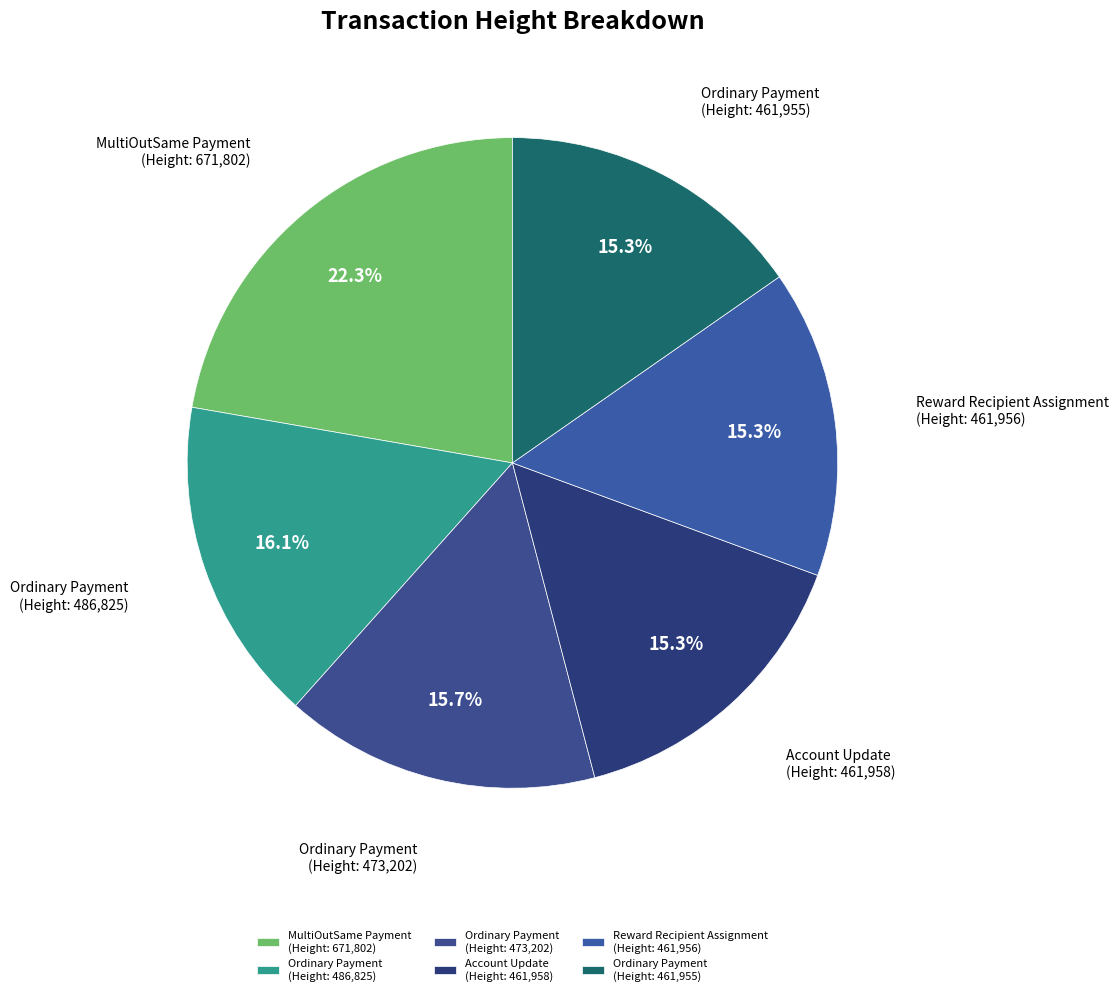

Is there any slice that represents more than half of the pie?

No